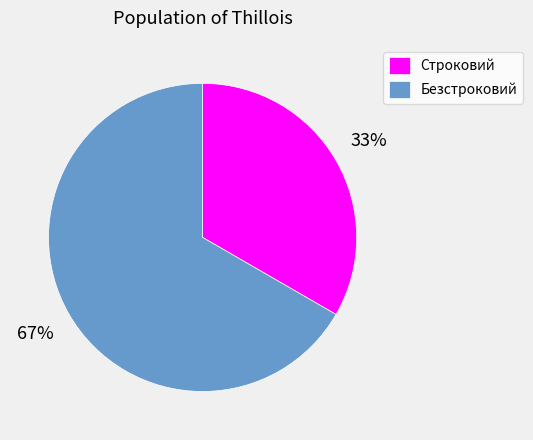

Which category has the biggest portion of the pie?

Безстроковий